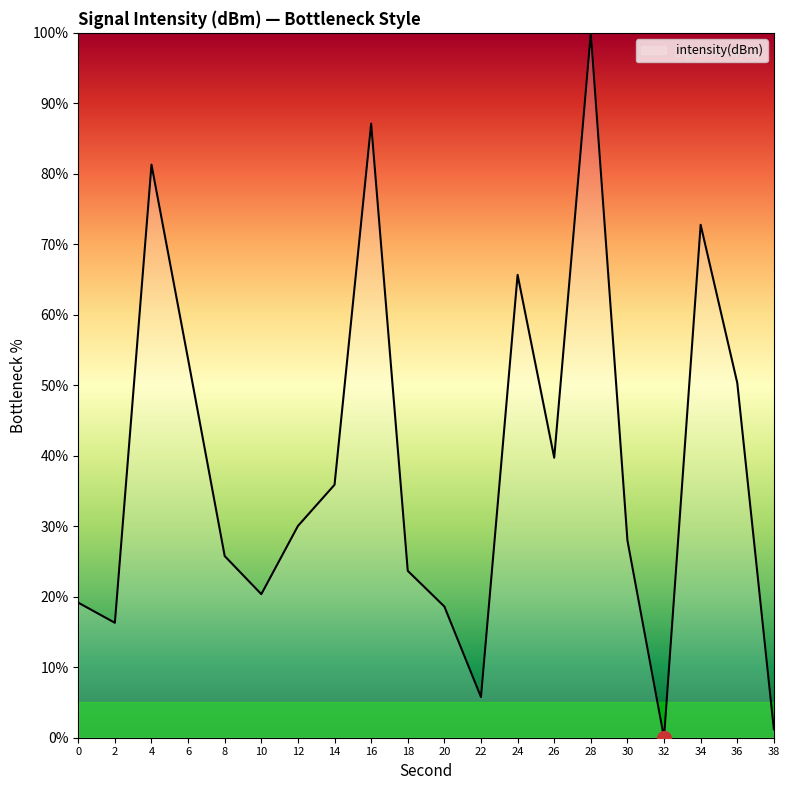

How many lines are shown in the chart?

1